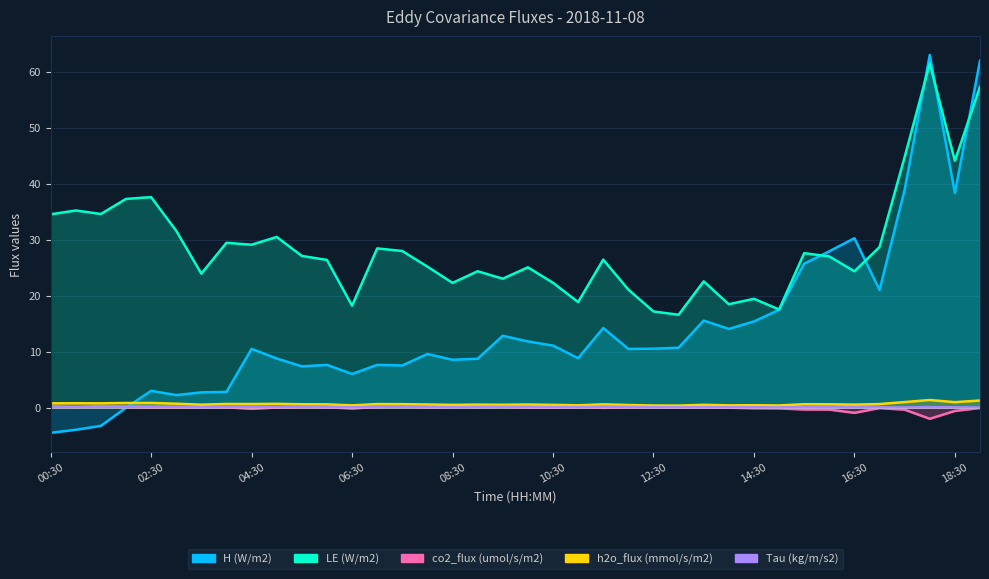

Reading right to left, list all the values displayed in this chart.

H (W/m2): 61.9	38.3	63.0	38.9	21.0	30.3	27.9	25.7	17.4	15.4	14.0	15.5	10.7	10.5	10.5	14.2	8.8	11.1	11.8	12.8	8.7	8.5	9.6	7.5	7.6	6.0	7.6	7.4	8.8	10.5	2.8	2.7	2.2	3.0	-0.0	-3.3	-4.0	-4.5
LE (W/m2): 57.3	44.1	61.4	44.7	28.7	24.3	27.0	27.6	17.5	19.4	18.5	22.5	16.6	17.2	21.1	26.4	18.8	22.3	25.0	23.0	24.4	22.3	25.2	28.0	28.4	18.2	26.4	27.1	30.5	29.1	29.4	23.9	31.6	37.6	37.3	34.6	35.2	34.5
co2_flux (umol/s/m2): -0.1	-0.6	-2.0	-0.4	-0.1	-0.9	-0.4	-0.3	-0.1	-0.1	-0.0	0.1	0.0	0.1	0.1	-0.0	0.1	-0.0	0.0	0.2	0.1	0.1	0.0	0.2	0.1	-0.2	0.1	0.1	0.0	-0.2	0.1	0.1	0.1	0.1	0.1	0.3	0.1	0.2
h2o_flux (mmol/s/m2): 1.3	1.0	1.4	1.0	0.6	0.5	0.6	0.6	0.4	0.4	0.4	0.5	0.4	0.4	0.5	0.6	0.4	0.5	0.6	0.5	0.5	0.5	0.6	0.6	0.6	0.4	0.6	0.6	0.7	0.6	0.7	0.5	0.7	0.8	0.8	0.8	0.8	0.8
Tau (kg/m/s2): 0.0	0.0	0.1	0.0	0.1	0.1	0.1	0.1	0.0	0.1	0.1	0.1	0.0	0.1	0.1	0.1	0.1	0.1	0.1	0.1	0.1	0.1	0.1	0.2	0.1	0.1	0.1	0.2	0.1	0.2	0.1	0.1	0.2	0.2	0.2	0.1	0.1	0.1